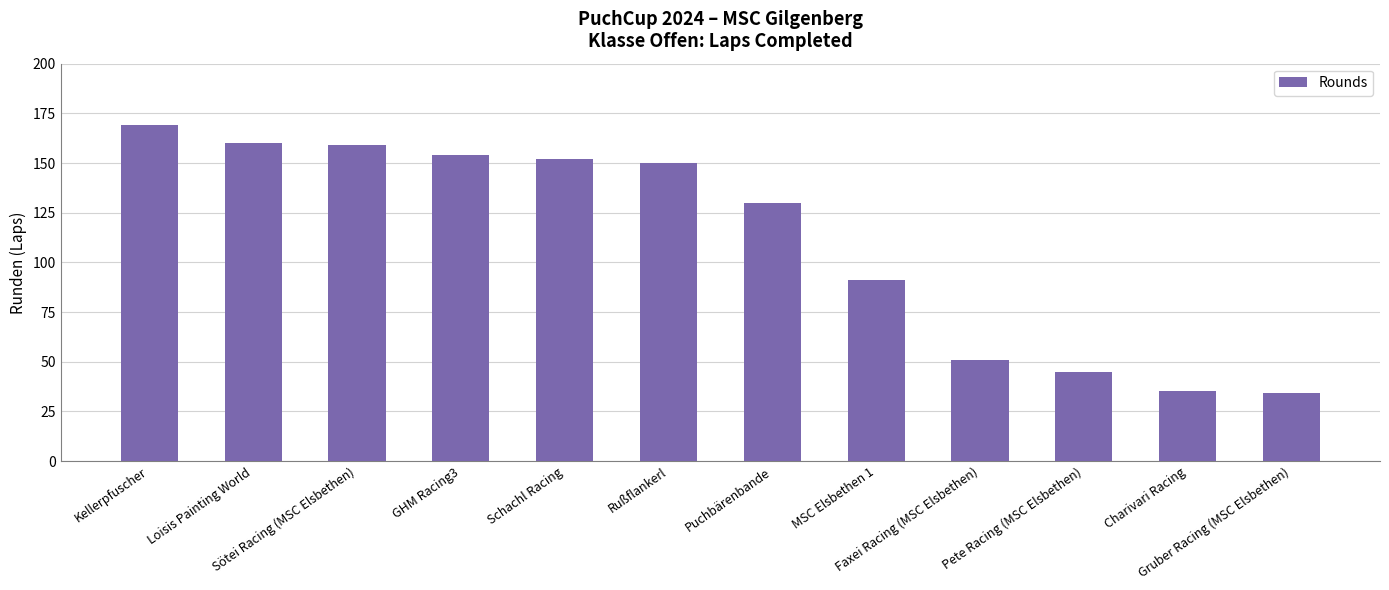

What is the sum of the values at Gruber Racing (MSC Elsbethen) and Pete Racing (MSC Elsbethen)?

79